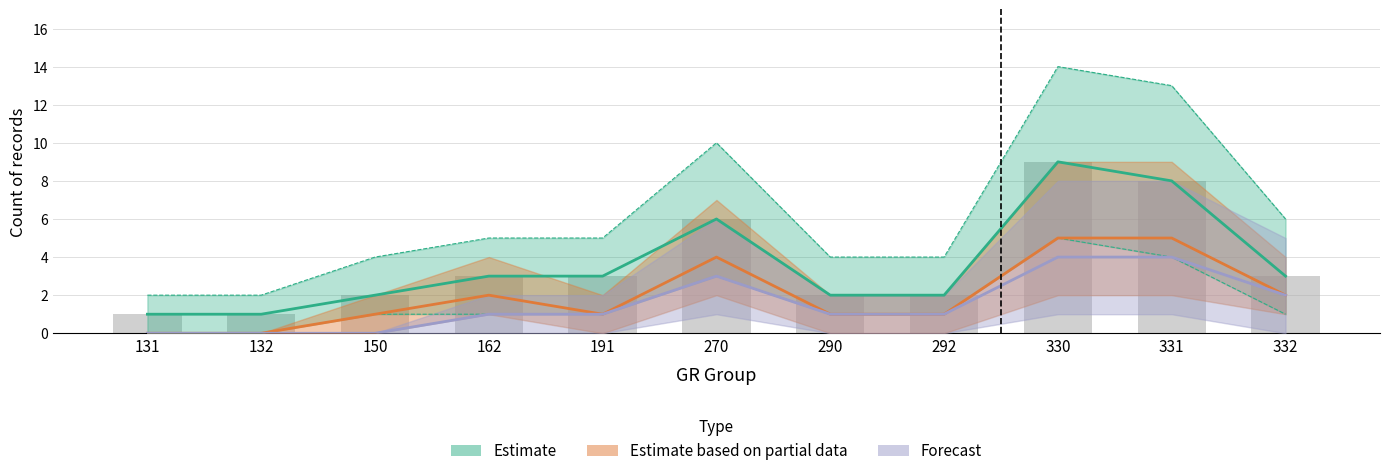

Which category has the highest value across all series?

330